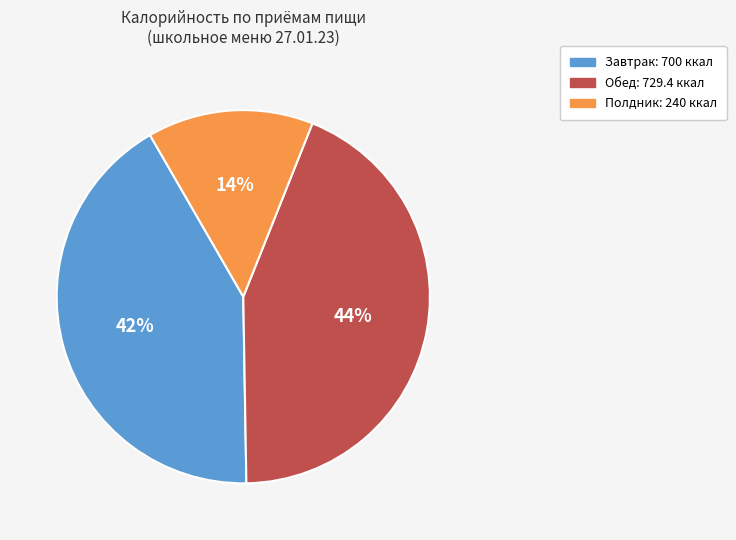

Combined, do Полдник and Завтрак account for over 50%?

Yes